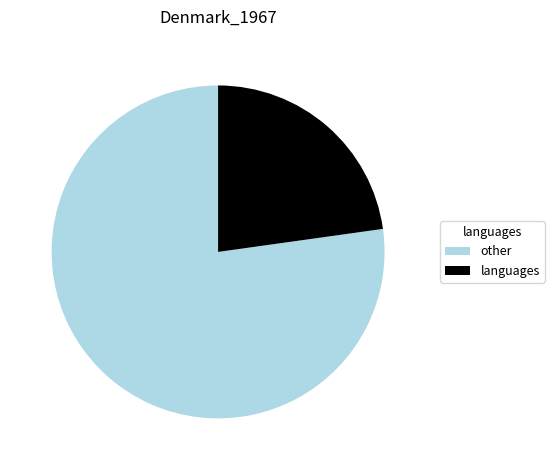

Rank the categories by value from highest to lowest.

other, languages